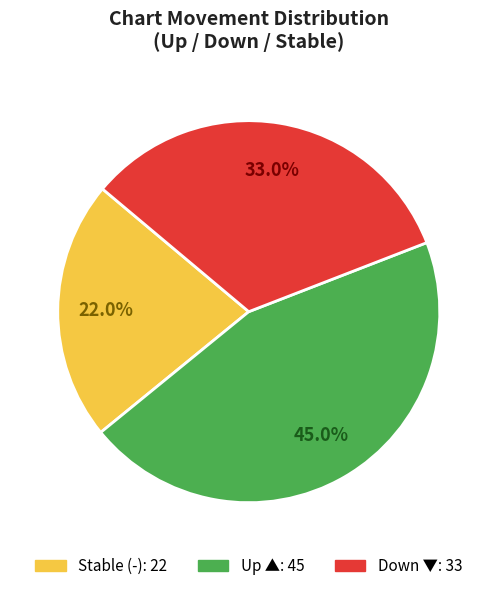

Is there any slice that represents more than half of the pie?

No